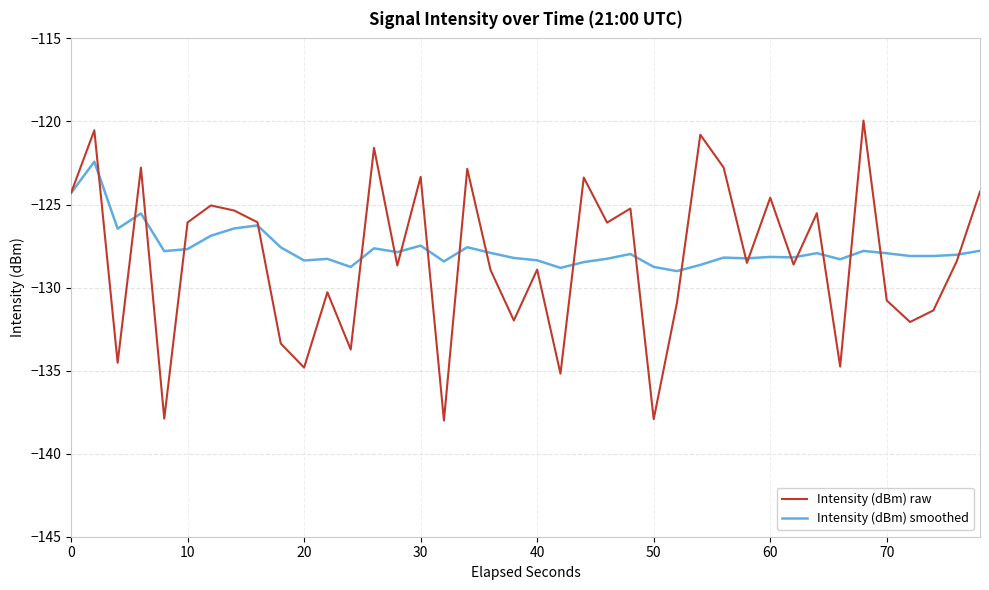

Does the chart have visible grid lines?

Yes